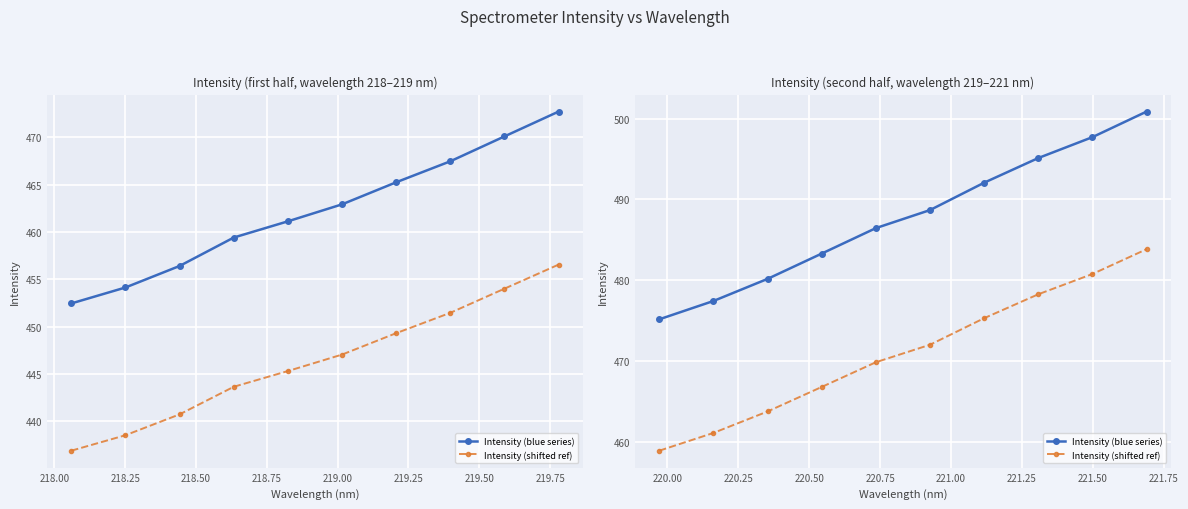

True or false: Intensity (blue series) and Intensity (shifted ref) cross at least once.

False